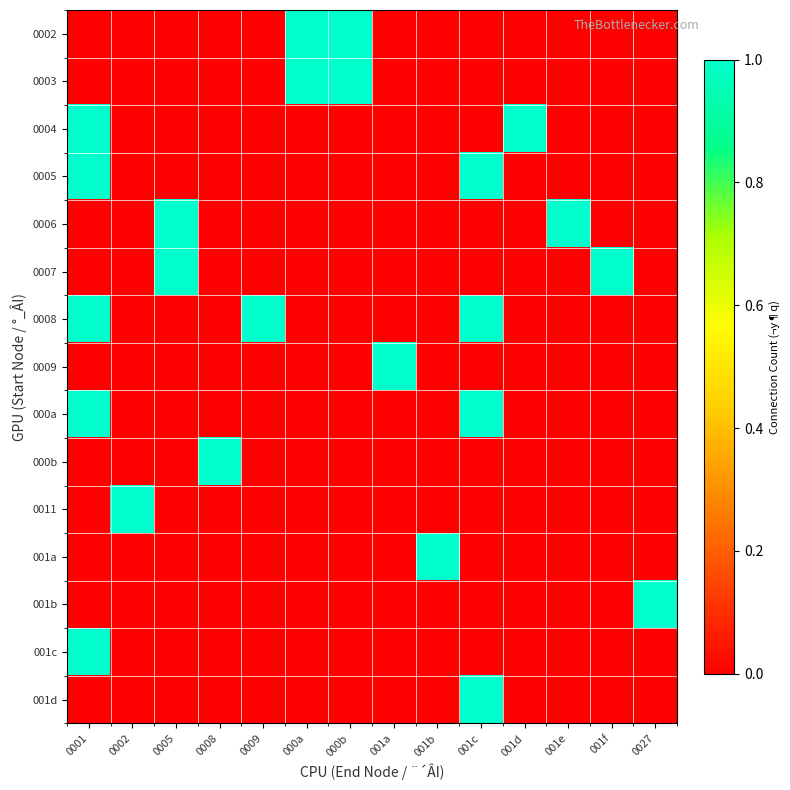

At which category is the sum across all series the highest?

0001